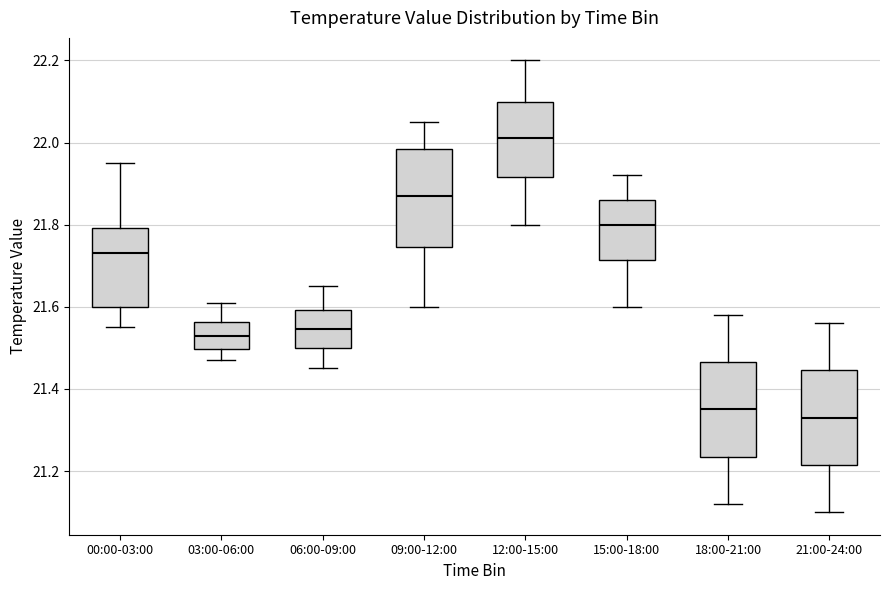

Which box has the highest median line?

12:00-15:00